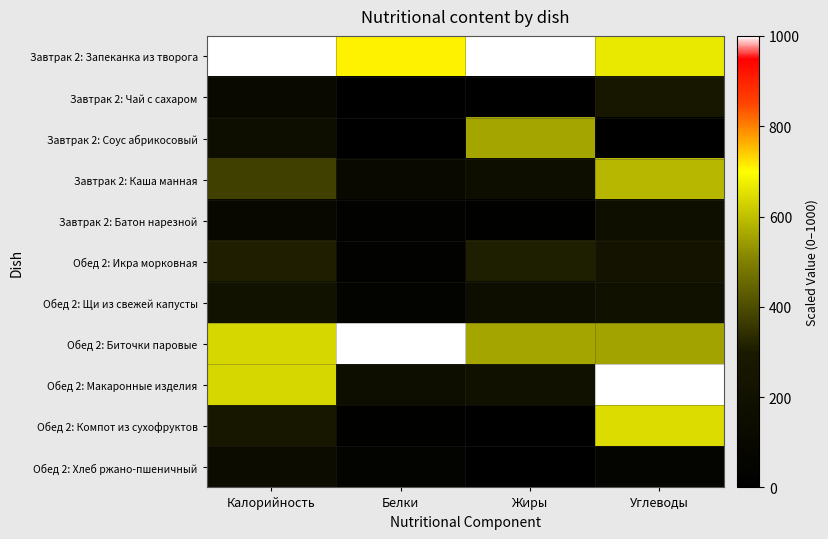

At how many categories does at least one series exceed 961?

4